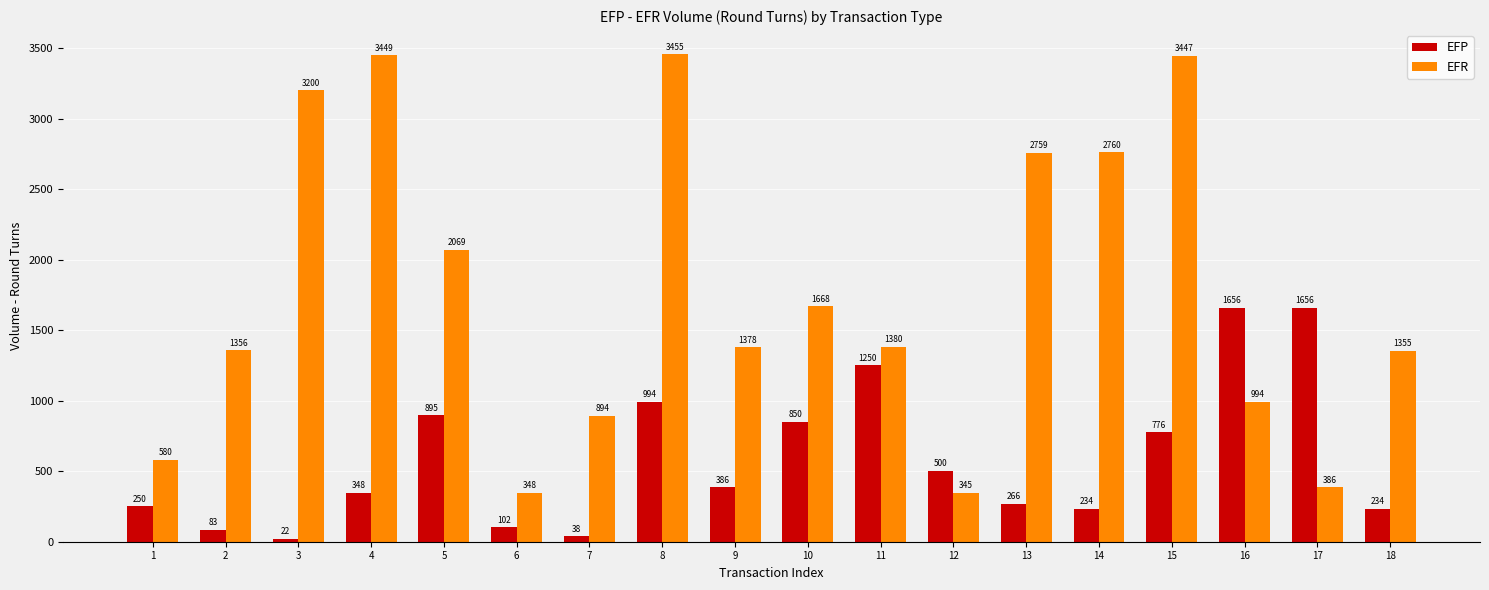

Rank the series by their maximum value, from highest to lowest.

EFR, EFP